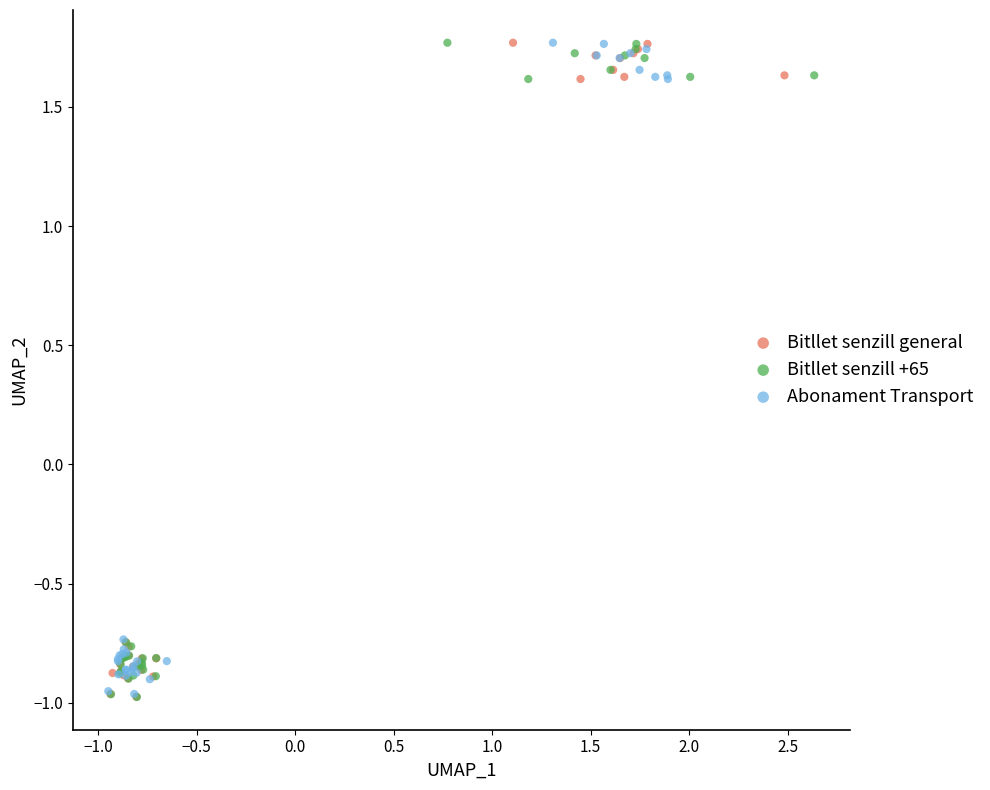

What are all the series names shown in the legend?

Bitllet senzill general, Bitllet senzill +65, Abonament Transport